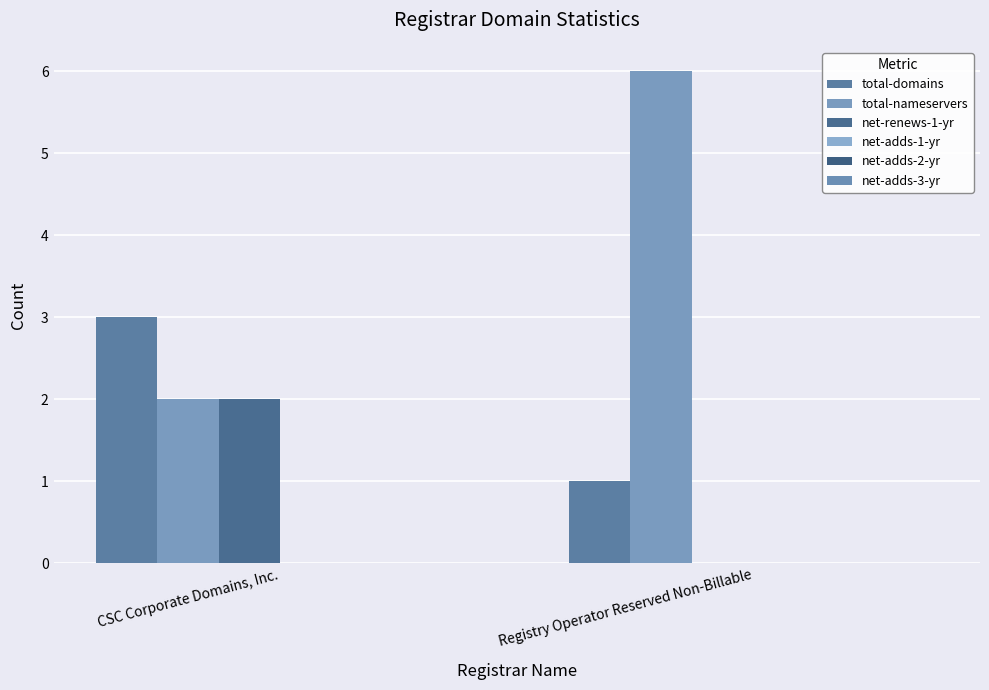

What position from the right is Registry Operator Reserved Non-Billable?

1